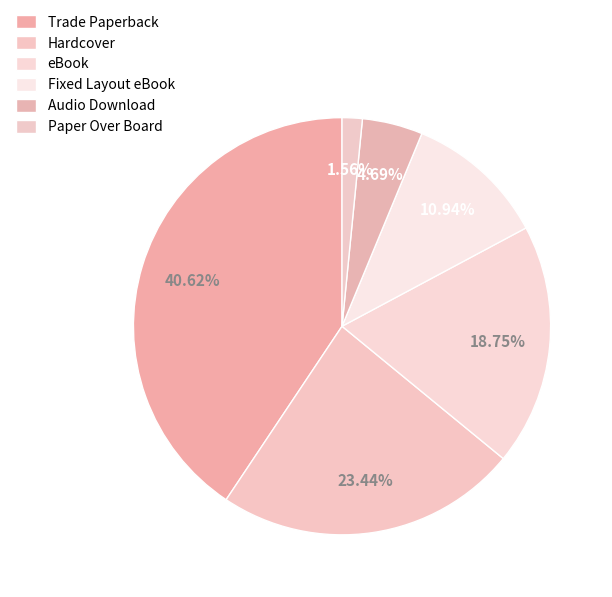

What is the total percentage of Audio Download and Fixed Layout eBook?

15.6%